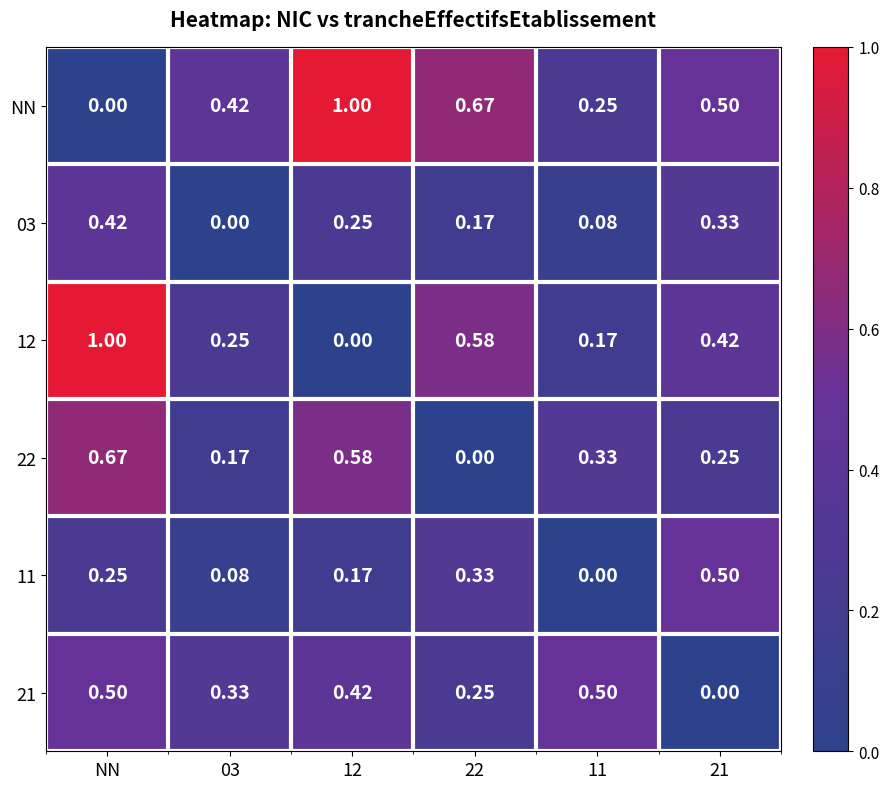

Which series has the largest total across all categories?

NN